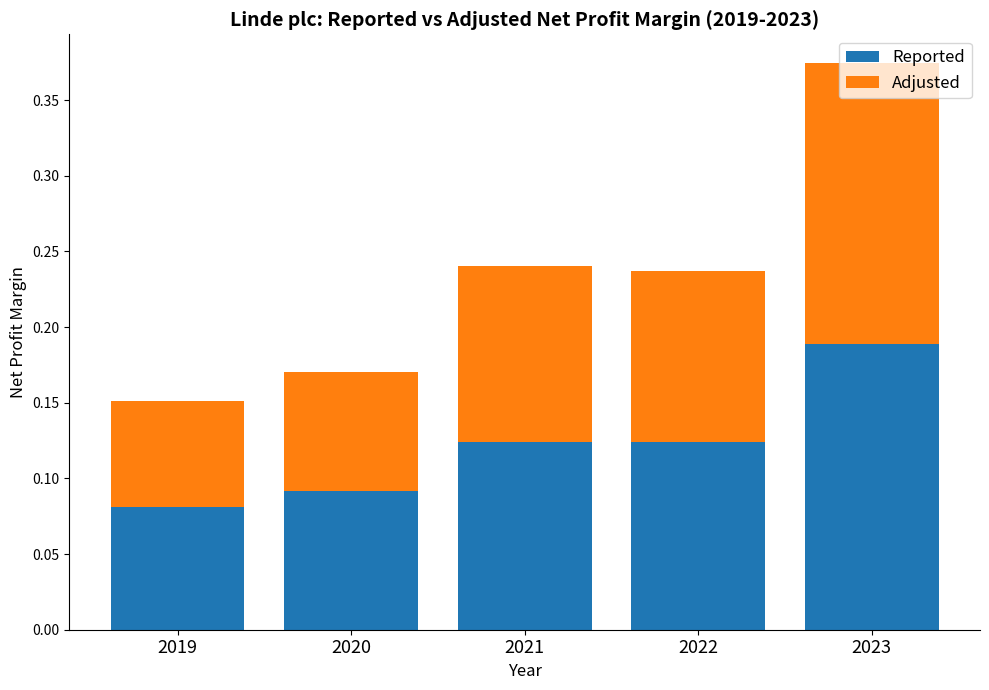

How many Reported values are between 0 and 1?

5